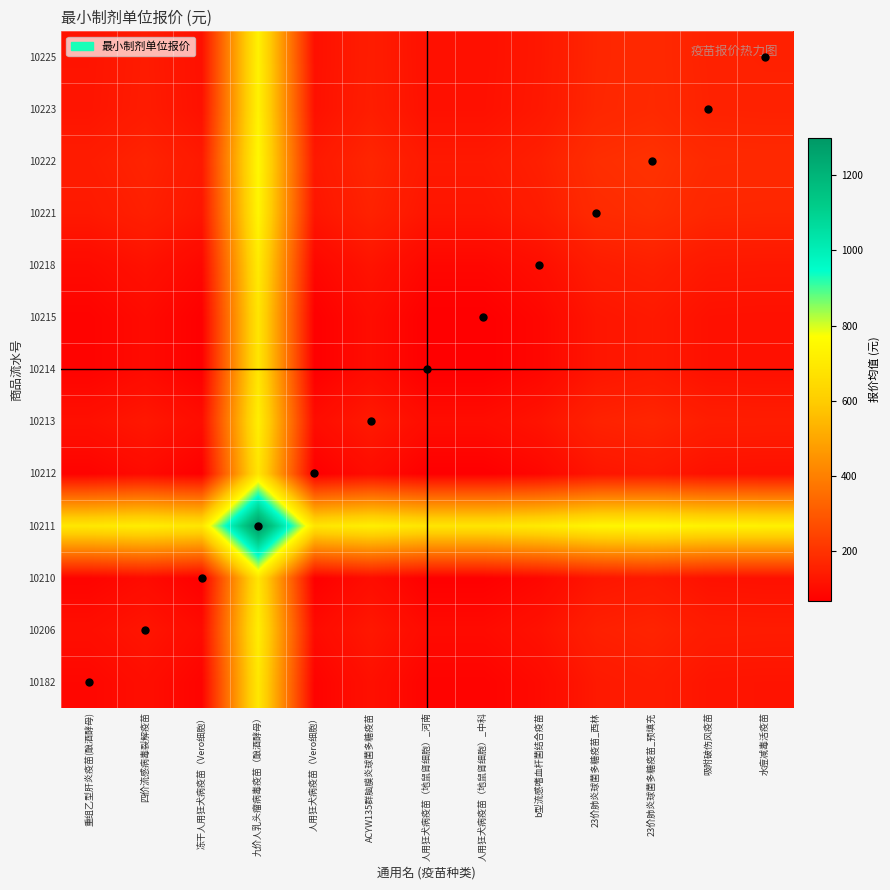

Reading left to right, transcribe all the data shown in this chart.

10182: 重组乙型肝炎疫苗(酿酒酵母)=88.0	四价流感病毒裂解疫苗=106.5	冻干人用狂犬病疫苗（Vero细胞）=80.0	九价人乳头瘤病毒疫苗（酿酒酵母）=693.0	人用狂犬病疫苗（Vero细胞）=78.5	ACYW135群脑膜炎球菌多糖疫苗=112.0	人用狂犬病疫苗（地鼠肾细胞）_河南=79.0	人用狂犬病疫苗（地鼠肾细胞）_中科=79.0	b型流感嗜血杆菌结合疫苗=97.0	23价肺炎球菌多糖疫苗_西林=134.0	23价肺炎球菌多糖疫苗_预填充=143.0	吸附破伤风疫苗=123.0	水痘减毒活疫苗=121.5
10206: 重组乙型肝炎疫苗(酿酒酵母)=106.5	四价流感病毒裂解疫苗=125.0	冻干人用狂犬病疫苗（Vero细胞）=98.5	九价人乳头瘤病毒疫苗（酿酒酵母）=711.5	人用狂犬病疫苗（Vero细胞）=97.0	ACYW135群脑膜炎球菌多糖疫苗=130.5	人用狂犬病疫苗（地鼠肾细胞）_河南=97.5	人用狂犬病疫苗（地鼠肾细胞）_中科=97.5	b型流感嗜血杆菌结合疫苗=115.5	23价肺炎球菌多糖疫苗_西林=152.5	23价肺炎球菌多糖疫苗_预填充=161.5	吸附破伤风疫苗=141.5	水痘减毒活疫苗=140.0
10210: 重组乙型肝炎疫苗(酿酒酵母)=80.0	四价流感病毒裂解疫苗=98.5	冻干人用狂犬病疫苗（Vero细胞）=72.0	九价人乳头瘤病毒疫苗（酿酒酵母）=685.0	人用狂犬病疫苗（Vero细胞）=70.5	ACYW135群脑膜炎球菌多糖疫苗=104.0	人用狂犬病疫苗（地鼠肾细胞）_河南=71.0	人用狂犬病疫苗（地鼠肾细胞）_中科=71.0	b型流感嗜血杆菌结合疫苗=89.0	23价肺炎球菌多糖疫苗_西林=126.0	23价肺炎球菌多糖疫苗_预填充=135.0	吸附破伤风疫苗=115.0	水痘减毒活疫苗=113.5
10211: 重组乙型肝炎疫苗(酿酒酵母)=693.0	四价流感病毒裂解疫苗=711.5	冻干人用狂犬病疫苗（Vero细胞）=685.0	九价人乳头瘤病毒疫苗（酿酒酵母）=1298.0	人用狂犬病疫苗（Vero细胞）=683.5	ACYW135群脑膜炎球菌多糖疫苗=717.0	人用狂犬病疫苗（地鼠肾细胞）_河南=684.0	人用狂犬病疫苗（地鼠肾细胞）_中科=684.0	b型流感嗜血杆菌结合疫苗=702.0	23价肺炎球菌多糖疫苗_西林=739.0	23价肺炎球菌多糖疫苗_预填充=748.0	吸附破伤风疫苗=728.0	水痘减毒活疫苗=726.5
10212: 重组乙型肝炎疫苗(酿酒酵母)=78.5	四价流感病毒裂解疫苗=97.0	冻干人用狂犬病疫苗（Vero细胞）=70.5	九价人乳头瘤病毒疫苗（酿酒酵母）=683.5	人用狂犬病疫苗（Vero细胞）=69.0	ACYW135群脑膜炎球菌多糖疫苗=102.5	人用狂犬病疫苗（地鼠肾细胞）_河南=69.5	人用狂犬病疫苗（地鼠肾细胞）_中科=69.5	b型流感嗜血杆菌结合疫苗=87.5	23价肺炎球菌多糖疫苗_西林=124.5	23价肺炎球菌多糖疫苗_预填充=133.5	吸附破伤风疫苗=113.5	水痘减毒活疫苗=112.0
10213: 重组乙型肝炎疫苗(酿酒酵母)=112.0	四价流感病毒裂解疫苗=130.5	冻干人用狂犬病疫苗（Vero细胞）=104.0	九价人乳头瘤病毒疫苗（酿酒酵母）=717.0	人用狂犬病疫苗（Vero细胞）=102.5	ACYW135群脑膜炎球菌多糖疫苗=136.0	人用狂犬病疫苗（地鼠肾细胞）_河南=103.0	人用狂犬病疫苗（地鼠肾细胞）_中科=103.0	b型流感嗜血杆菌结合疫苗=121.0	23价肺炎球菌多糖疫苗_西林=158.0	23价肺炎球菌多糖疫苗_预填充=167.0	吸附破伤风疫苗=147.0	水痘减毒活疫苗=145.5
10214: 重组乙型肝炎疫苗(酿酒酵母)=79.0	四价流感病毒裂解疫苗=97.5	冻干人用狂犬病疫苗（Vero细胞）=71.0	九价人乳头瘤病毒疫苗（酿酒酵母）=684.0	人用狂犬病疫苗（Vero细胞）=69.5	ACYW135群脑膜炎球菌多糖疫苗=103.0	人用狂犬病疫苗（地鼠肾细胞）_河南=70.0	人用狂犬病疫苗（地鼠肾细胞）_中科=70.0	b型流感嗜血杆菌结合疫苗=88.0	23价肺炎球菌多糖疫苗_西林=125.0	23价肺炎球菌多糖疫苗_预填充=134.0	吸附破伤风疫苗=114.0	水痘减毒活疫苗=112.5
10215: 重组乙型肝炎疫苗(酿酒酵母)=79.0	四价流感病毒裂解疫苗=97.5	冻干人用狂犬病疫苗（Vero细胞）=71.0	九价人乳头瘤病毒疫苗（酿酒酵母）=684.0	人用狂犬病疫苗（Vero细胞）=69.5	ACYW135群脑膜炎球菌多糖疫苗=103.0	人用狂犬病疫苗（地鼠肾细胞）_河南=70.0	人用狂犬病疫苗（地鼠肾细胞）_中科=70.0	b型流感嗜血杆菌结合疫苗=88.0	23价肺炎球菌多糖疫苗_西林=125.0	23价肺炎球菌多糖疫苗_预填充=134.0	吸附破伤风疫苗=114.0	水痘减毒活疫苗=112.5
10218: 重组乙型肝炎疫苗(酿酒酵母)=97.0	四价流感病毒裂解疫苗=115.5	冻干人用狂犬病疫苗（Vero细胞）=89.0	九价人乳头瘤病毒疫苗（酿酒酵母）=702.0	人用狂犬病疫苗（Vero细胞）=87.5	ACYW135群脑膜炎球菌多糖疫苗=121.0	人用狂犬病疫苗（地鼠肾细胞）_河南=88.0	人用狂犬病疫苗（地鼠肾细胞）_中科=88.0	b型流感嗜血杆菌结合疫苗=106.0	23价肺炎球菌多糖疫苗_西林=143.0	23价肺炎球菌多糖疫苗_预填充=152.0	吸附破伤风疫苗=132.0	水痘减毒活疫苗=130.5
10221: 重组乙型肝炎疫苗(酿酒酵母)=134.0	四价流感病毒裂解疫苗=152.5	冻干人用狂犬病疫苗（Vero细胞）=126.0	九价人乳头瘤病毒疫苗（酿酒酵母）=739.0	人用狂犬病疫苗（Vero细胞）=124.5	ACYW135群脑膜炎球菌多糖疫苗=158.0	人用狂犬病疫苗（地鼠肾细胞）_河南=125.0	人用狂犬病疫苗（地鼠肾细胞）_中科=125.0	b型流感嗜血杆菌结合疫苗=143.0	23价肺炎球菌多糖疫苗_西林=180.0	23价肺炎球菌多糖疫苗_预填充=189.0	吸附破伤风疫苗=169.0	水痘减毒活疫苗=167.5
10222: 重组乙型肝炎疫苗(酿酒酵母)=143.0	四价流感病毒裂解疫苗=161.5	冻干人用狂犬病疫苗（Vero细胞）=135.0	九价人乳头瘤病毒疫苗（酿酒酵母）=748.0	人用狂犬病疫苗（Vero细胞）=133.5	ACYW135群脑膜炎球菌多糖疫苗=167.0	人用狂犬病疫苗（地鼠肾细胞）_河南=134.0	人用狂犬病疫苗（地鼠肾细胞）_中科=134.0	b型流感嗜血杆菌结合疫苗=152.0	23价肺炎球菌多糖疫苗_西林=189.0	23价肺炎球菌多糖疫苗_预填充=198.0	吸附破伤风疫苗=178.0	水痘减毒活疫苗=176.5
10223: 重组乙型肝炎疫苗(酿酒酵母)=123.0	四价流感病毒裂解疫苗=141.5	冻干人用狂犬病疫苗（Vero细胞）=115.0	九价人乳头瘤病毒疫苗（酿酒酵母）=728.0	人用狂犬病疫苗（Vero细胞）=113.5	ACYW135群脑膜炎球菌多糖疫苗=147.0	人用狂犬病疫苗（地鼠肾细胞）_河南=114.0	人用狂犬病疫苗（地鼠肾细胞）_中科=114.0	b型流感嗜血杆菌结合疫苗=132.0	23价肺炎球菌多糖疫苗_西林=169.0	23价肺炎球菌多糖疫苗_预填充=178.0	吸附破伤风疫苗=158.0	水痘减毒活疫苗=156.5
10225: 重组乙型肝炎疫苗(酿酒酵母)=121.5	四价流感病毒裂解疫苗=140.0	冻干人用狂犬病疫苗（Vero细胞）=113.5	九价人乳头瘤病毒疫苗（酿酒酵母）=726.5	人用狂犬病疫苗（Vero细胞）=112.0	ACYW135群脑膜炎球菌多糖疫苗=145.5	人用狂犬病疫苗（地鼠肾细胞）_河南=112.5	人用狂犬病疫苗（地鼠肾细胞）_中科=112.5	b型流感嗜血杆菌结合疫苗=130.5	23价肺炎球菌多糖疫苗_西林=167.5	23价肺炎球菌多糖疫苗_预填充=176.5	吸附破伤风疫苗=156.5	水痘减毒活疫苗=155.0